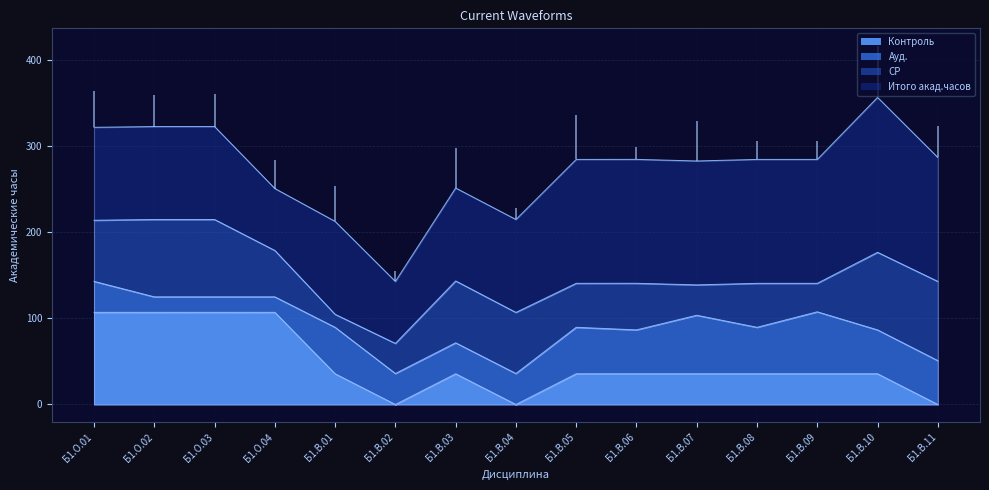

What is the maximum value shown in the chart?

180.0